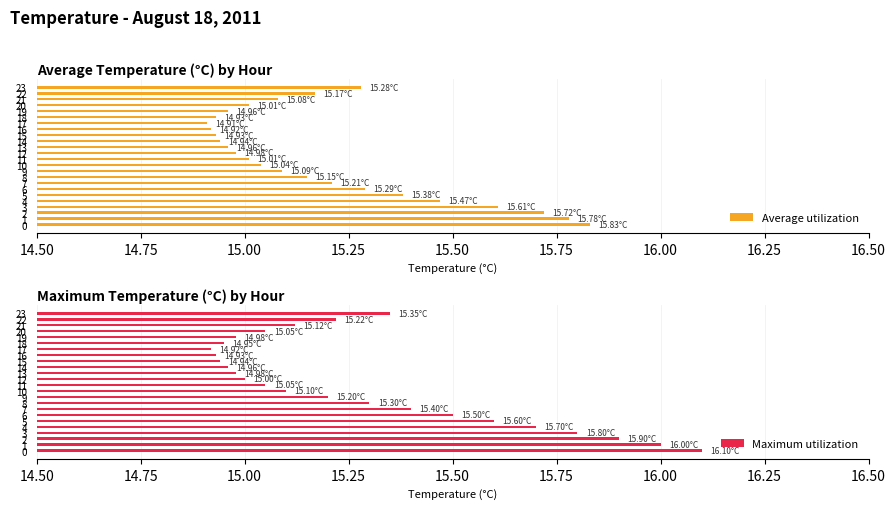

Which category has the lowest value across all series?

17